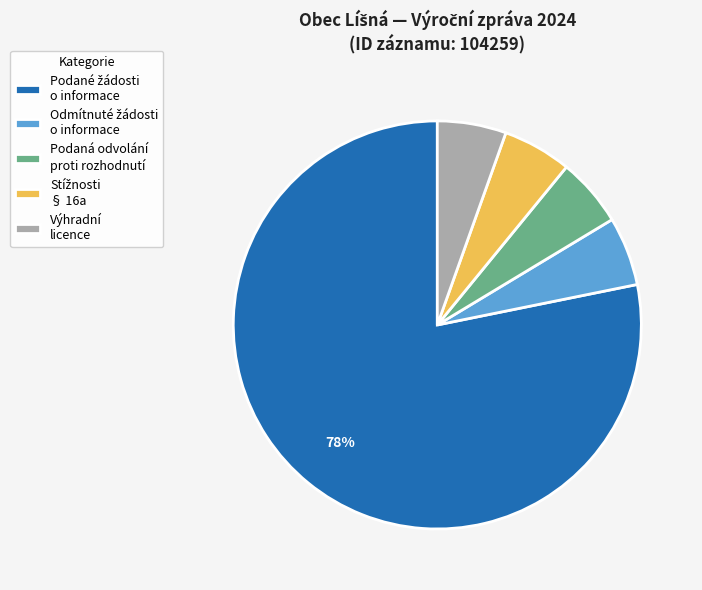

To the nearest percent, what is the average slice percentage?

20%